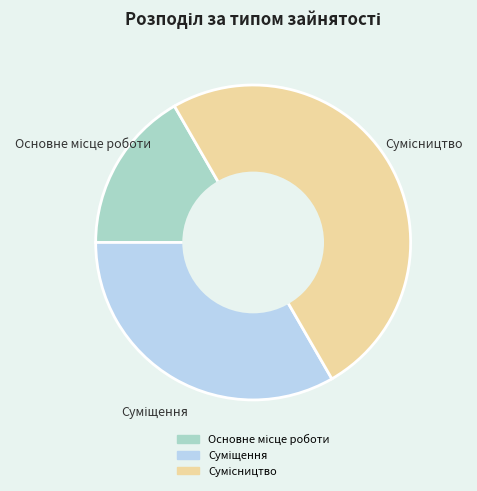

What percentage is the Основне місце роботи slice, to the nearest percent?

17%